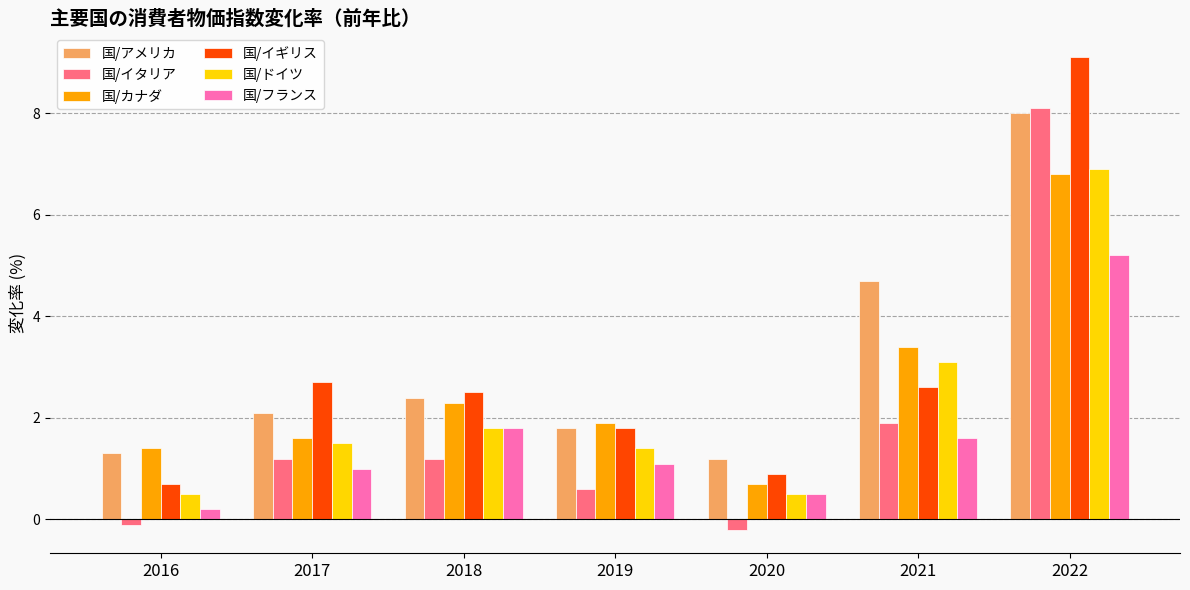

Reading right to left, list all the values displayed in this chart.

国/アメリカ: 8.0	4.7	1.2	1.8	2.4	2.1	1.3
国/イタリア: 8.1	1.9	-0.2	0.6	1.2	1.2	-0.1
国/カナダ: 6.8	3.4	0.7	1.9	2.3	1.6	1.4
国/イギリス: 9.1	2.6	0.9	1.8	2.5	2.7	0.7
国/ドイツ: 6.9	3.1	0.5	1.4	1.8	1.5	0.5
国/フランス: 5.2	1.6	0.5	1.1	1.8	1.0	0.2